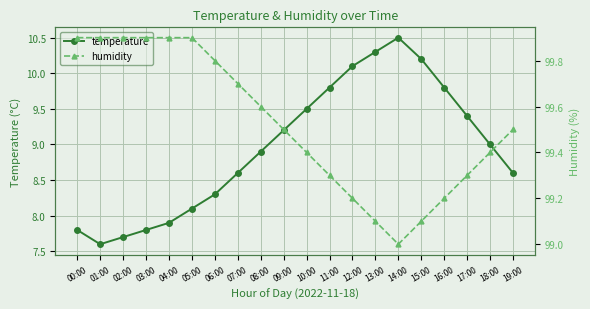

What is the approximate value of humidity at 11:00?

99.3